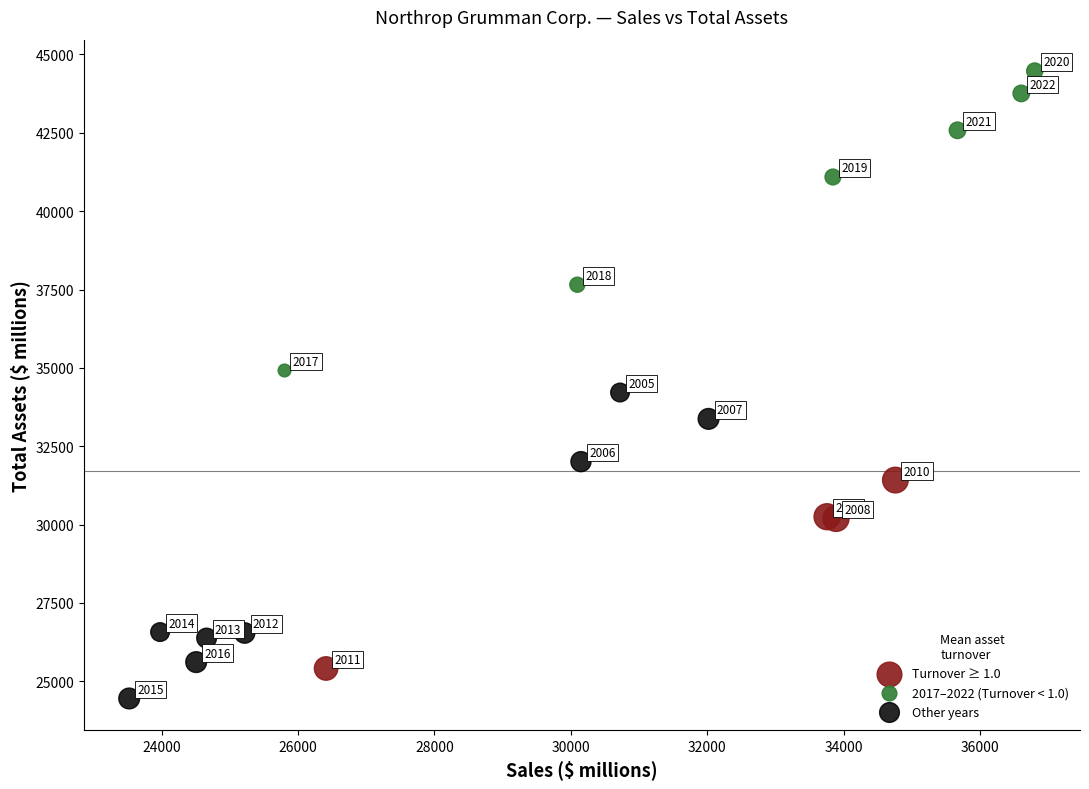

Which series reaches the maximum Y coordinate?

2017–2022 (Turnover < 1.0)